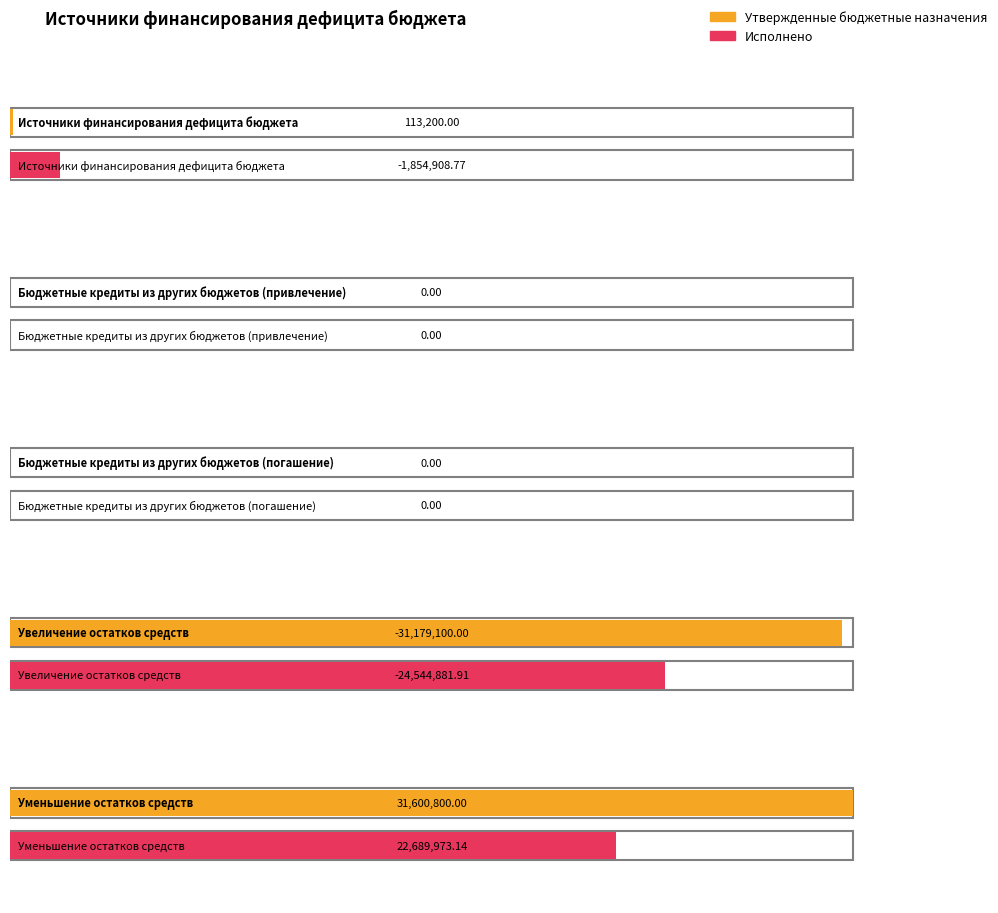

True or false: Исполнено has a value of -33905365.8 at Увеличение остатков средств.

False